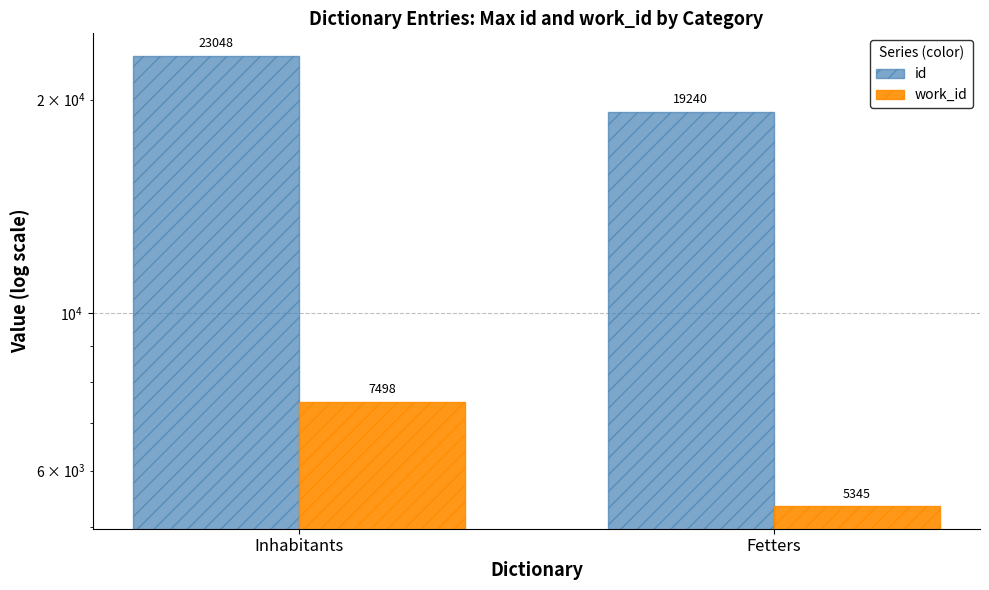

How many distinct data groups are displayed?

2